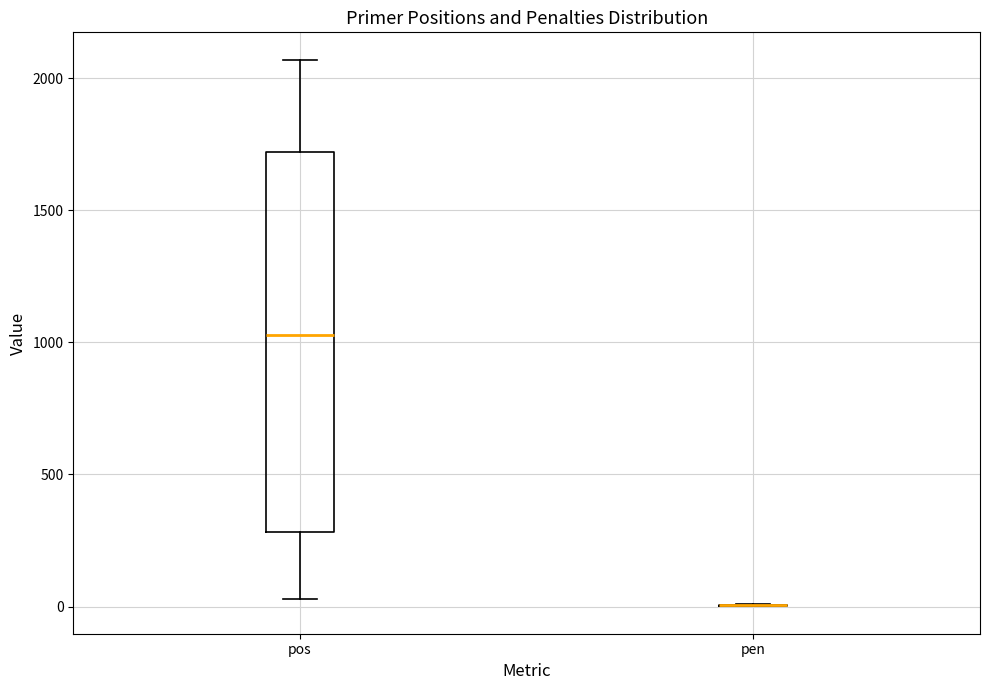

Reading left to right, read every box against the y-axis: the position of its median line, the range the box covers, and the ends of its whiskers. The values are not printed on the chart, so give them approximately, as read against the axis.

pos: median 1050, box 300 to 1700, whiskers 50 to 2050
pen: box collapsed to a line at 0, whiskers 0 to 0